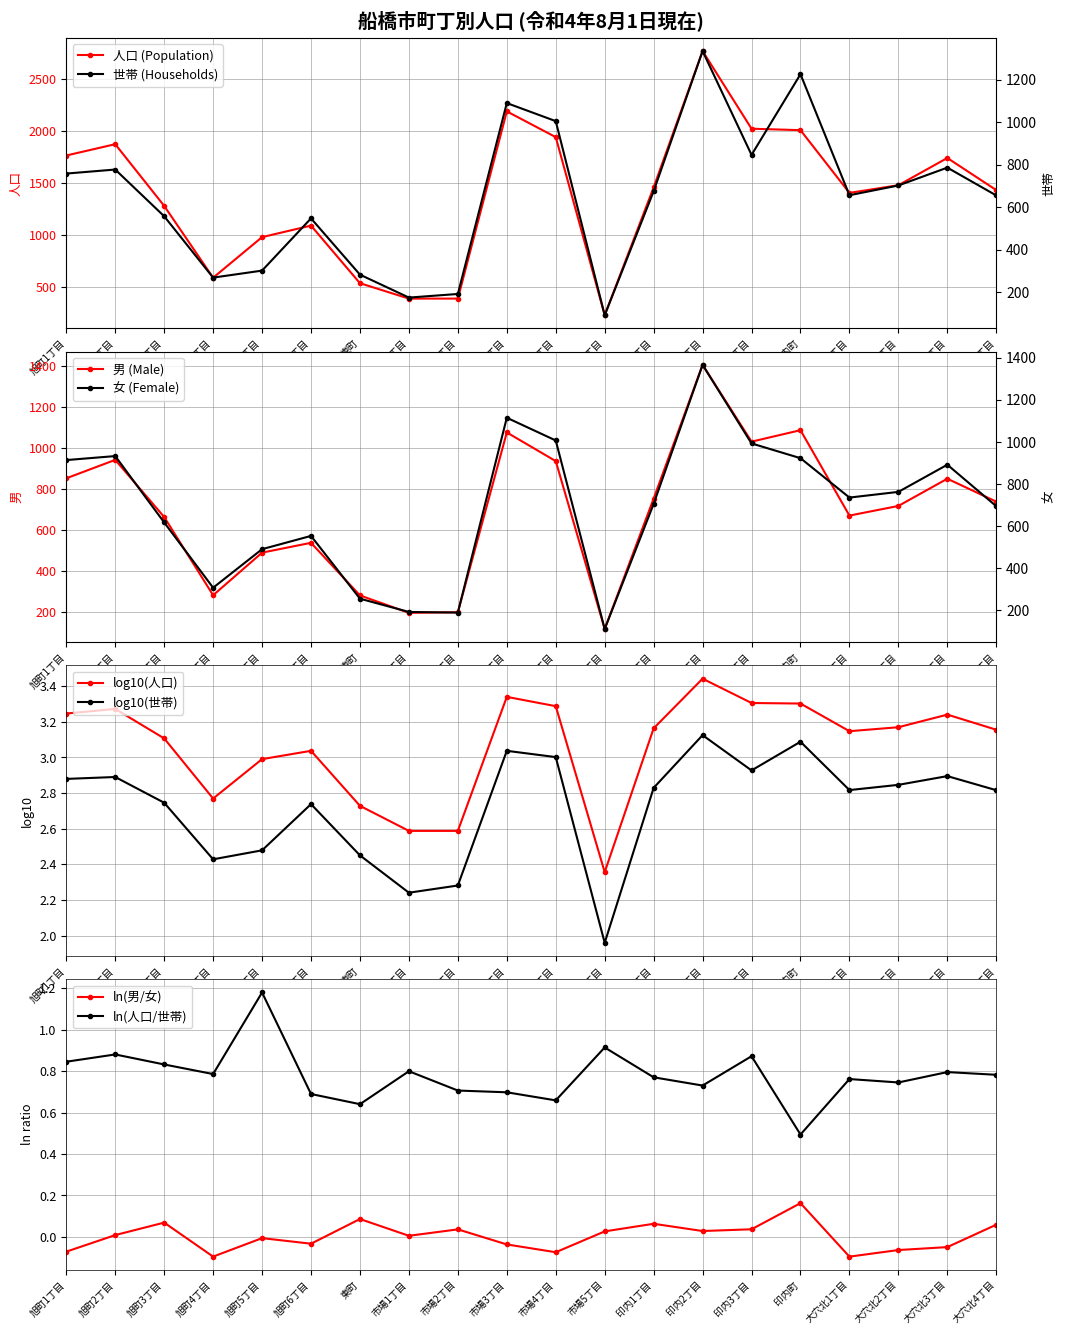

What is the difference between the highest and lowest values at 大穴北2丁目?

777